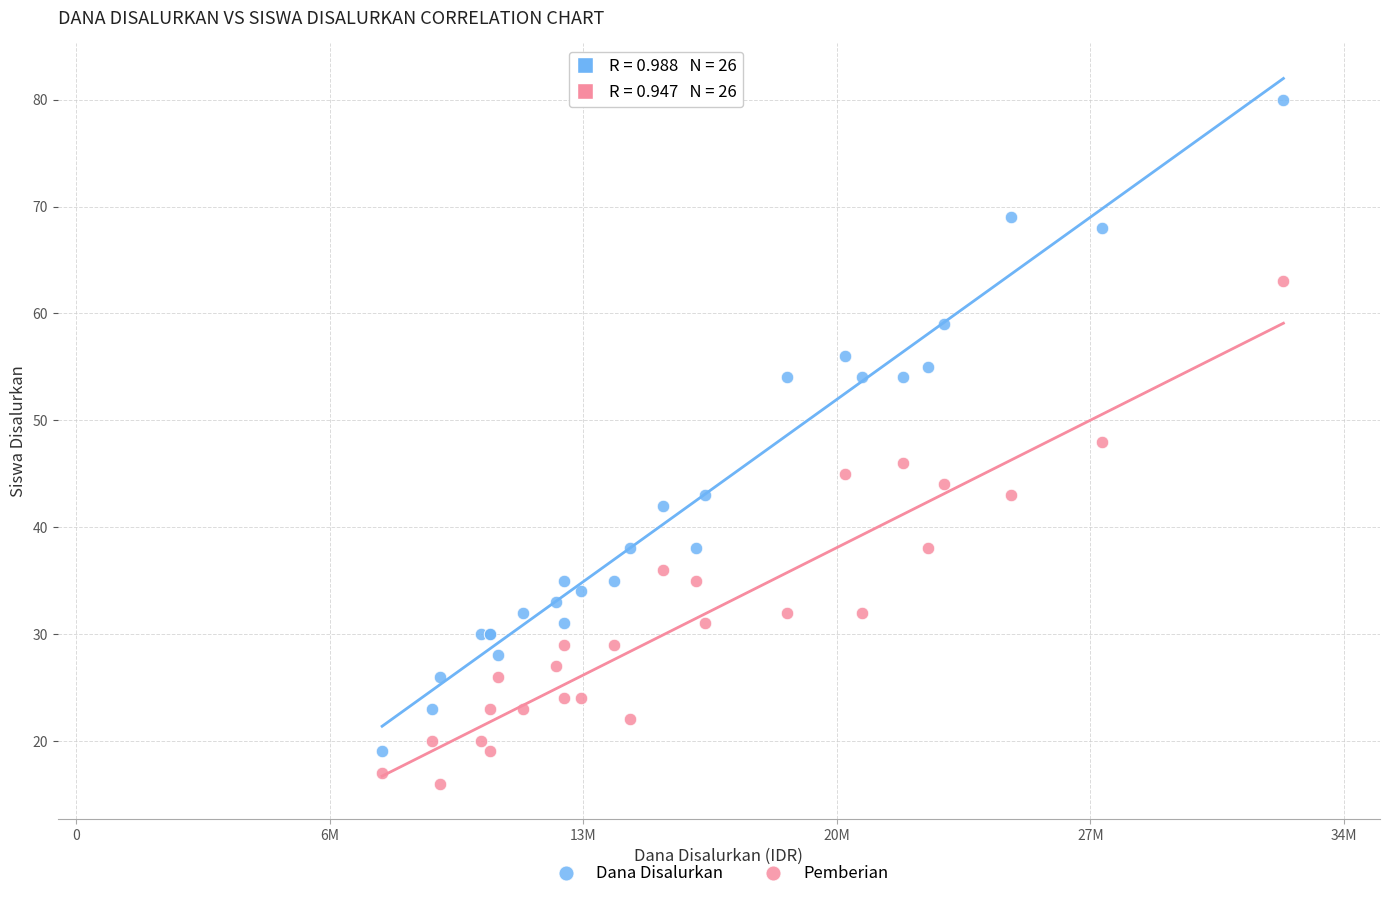

Which series has the widest spread of Y values?

Dana Disalurkan